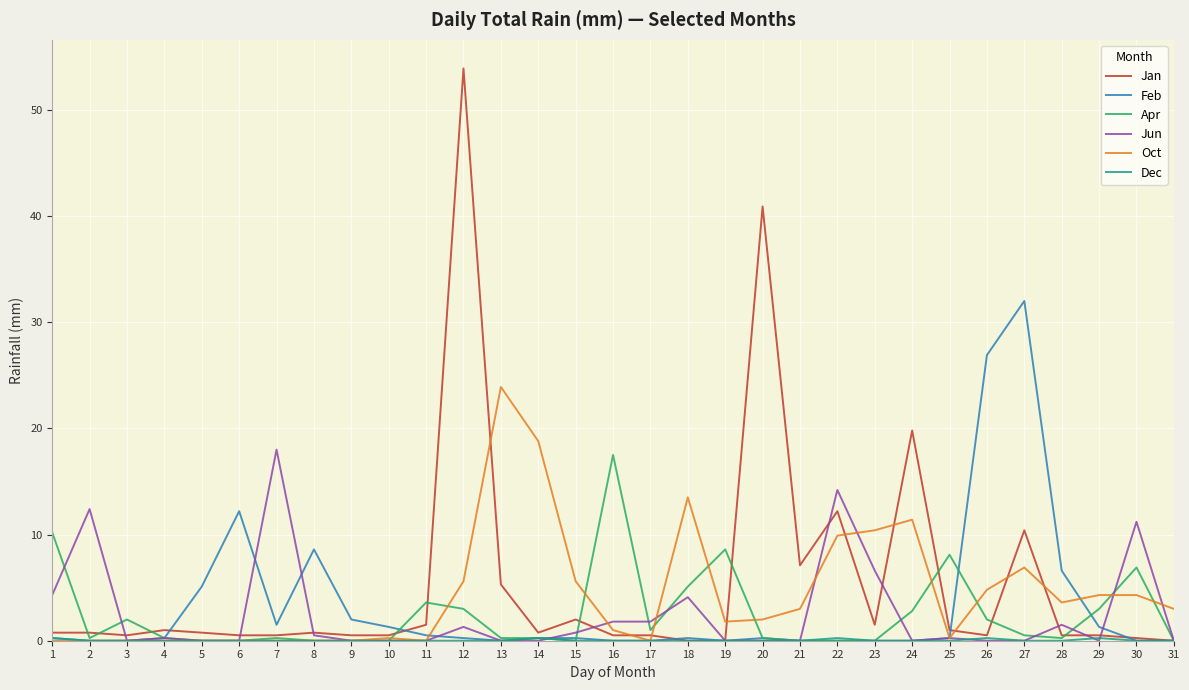

How many lines are shown in the chart?

6